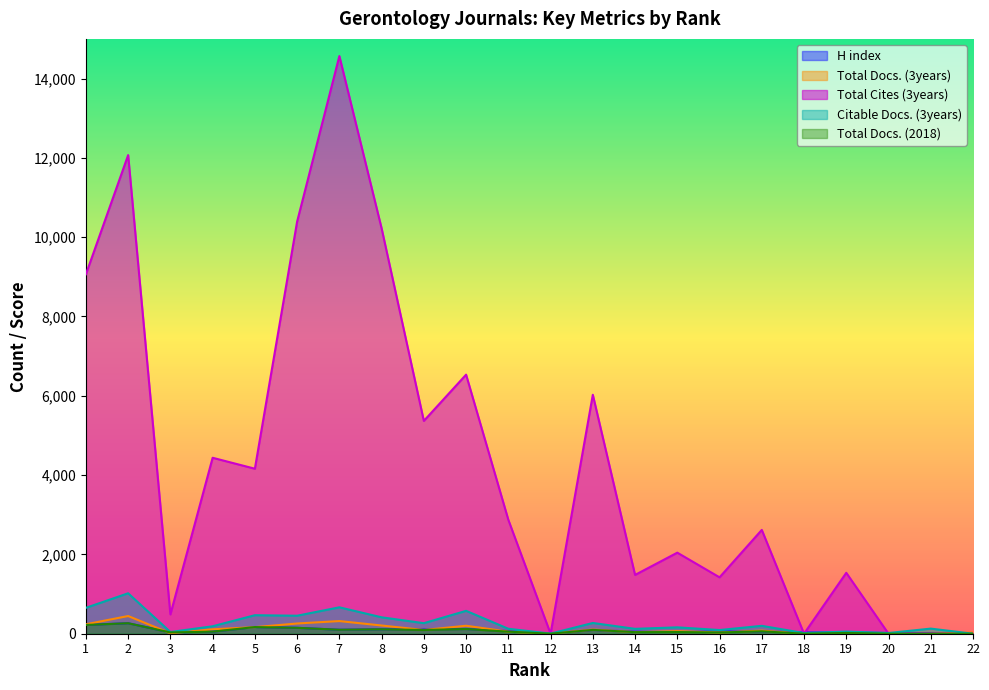

Where is the first local maximum for H index?

2